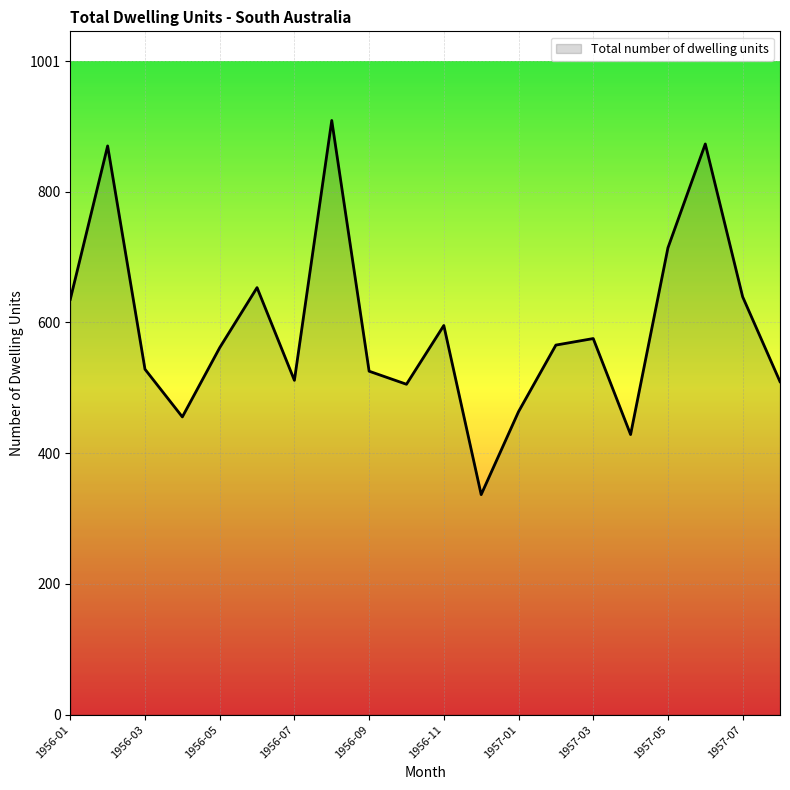

What is the difference between the maximum and minimum values?

573